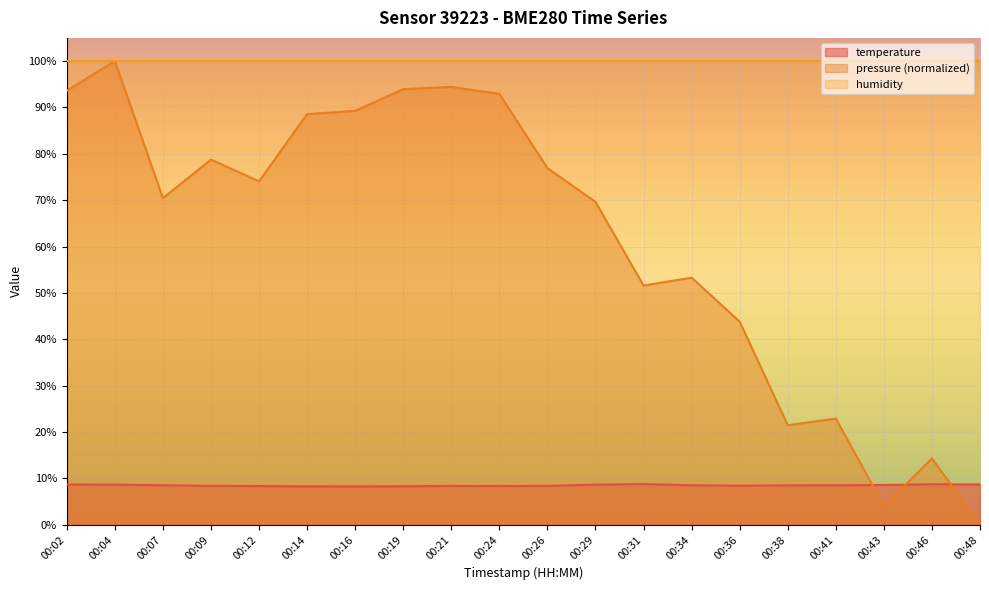

List the labels in order of temperature value, smallest first.

00:16, 00:14, 00:19, 00:12, 00:24, 00:21, 00:26, 00:09, 00:36, 00:38, 00:07, 00:34, 00:41, 00:43, 00:29, 00:04, 00:02, 00:48, 00:46, 00:31